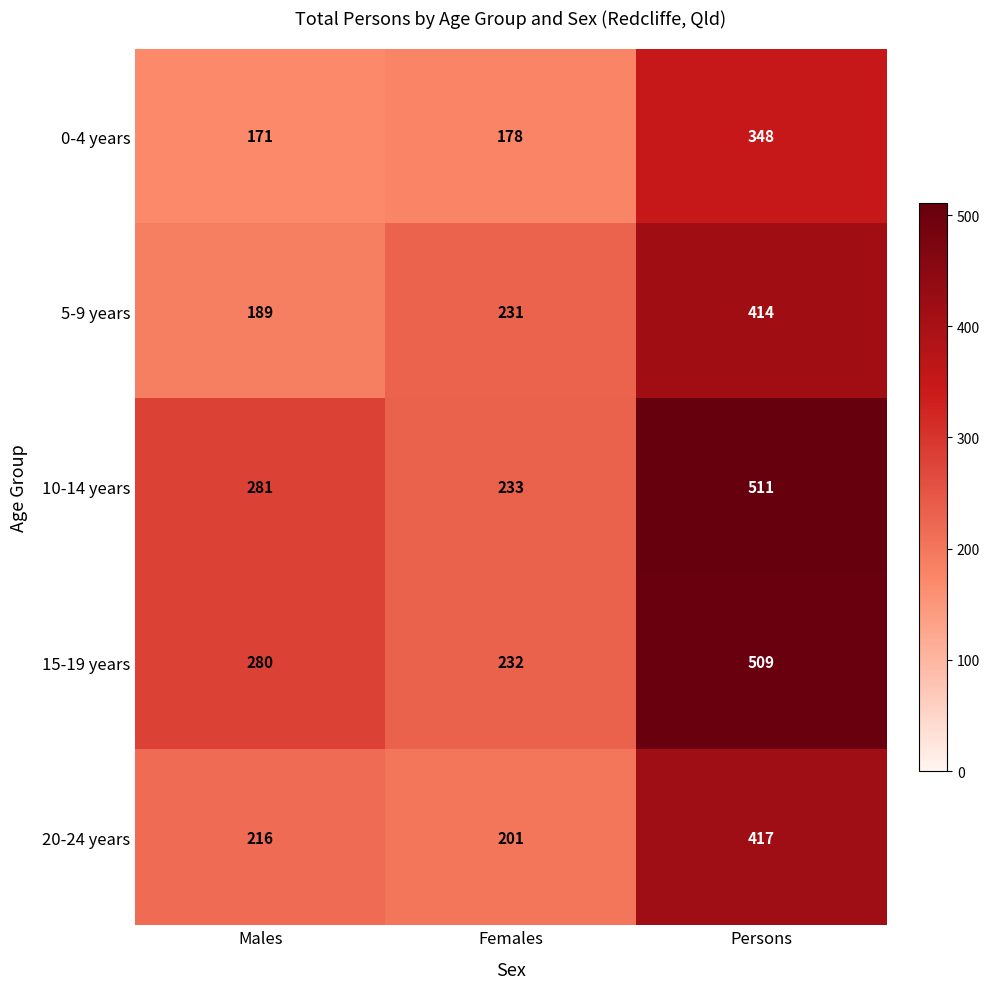

Which category has the lowest value across all series?

Males